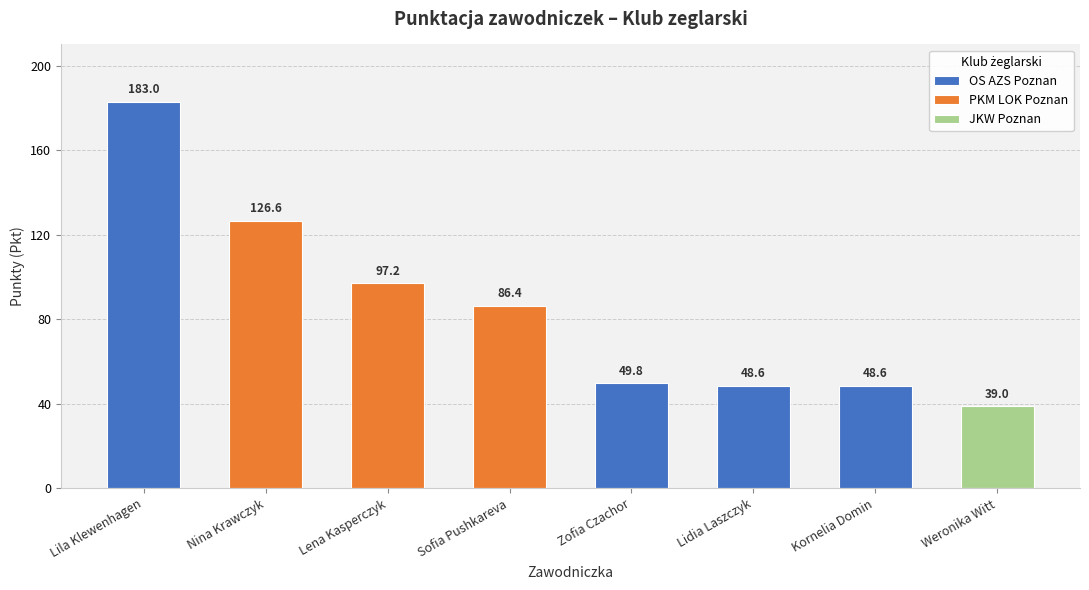

Does the chart contain any negative values?

No